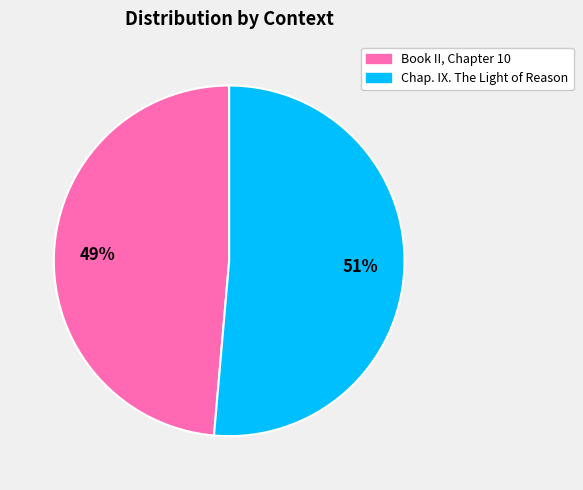

What is the majority slice?

Chap. IX. The Light of Reason